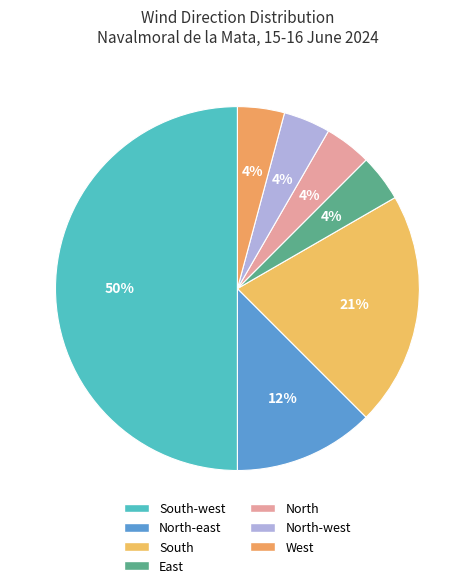

Count the number of slices in the pie.

7